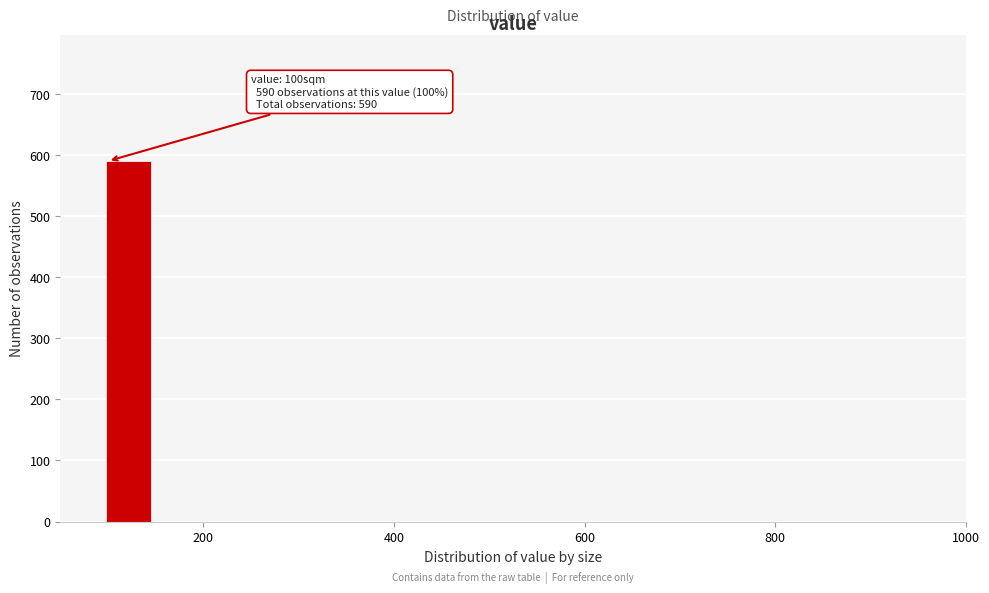

Around what value on the x-axis is the tallest bar? Give the approximate position of its centre, as read against the axis.

120